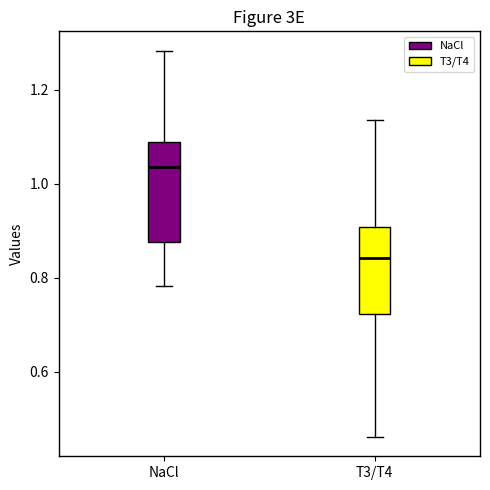

Reading left to right, read every box against the y-axis: the position of its median line, the range the box covers, and the ends of its whiskers. The values are not printed on the chart, so give them approximately, as read against the axis.

NaCl: median 1.04, box 0.88 to 1.08, whiskers 0.78 to 1.28
T3/T4: median 0.84, box 0.72 to 0.90, whiskers 0.46 to 1.14